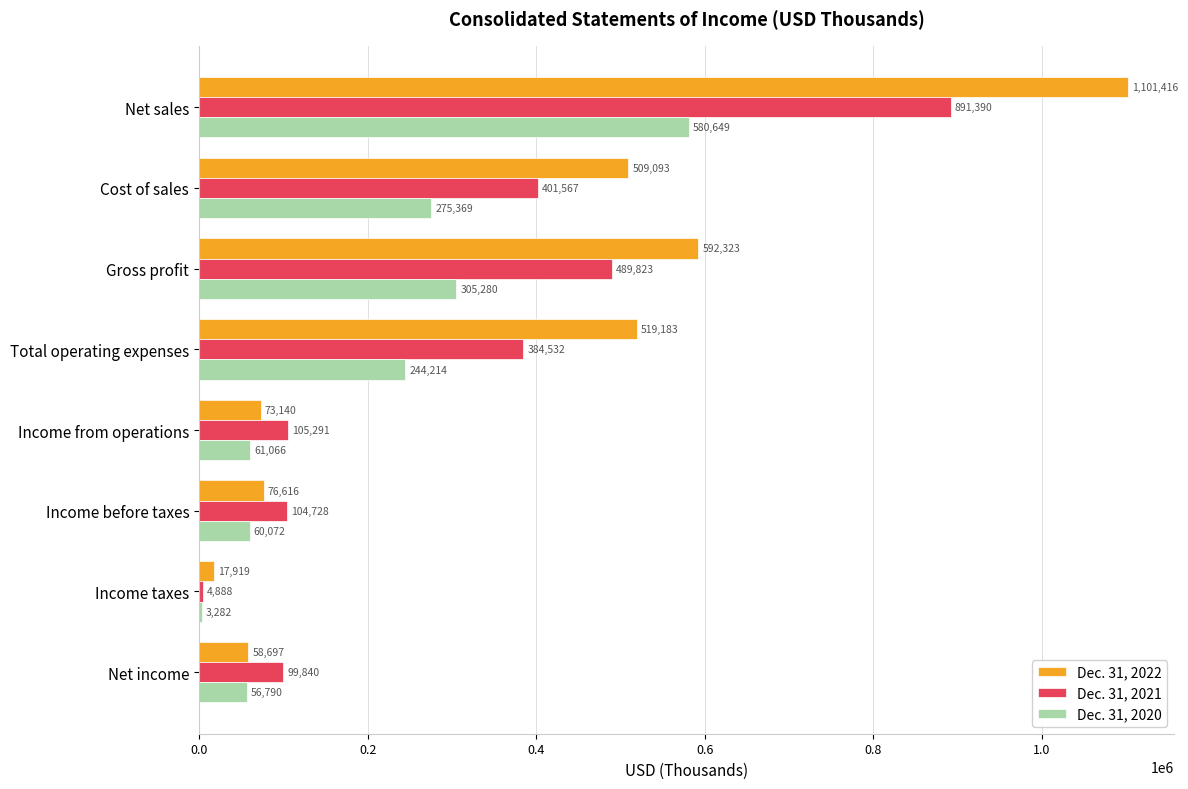

At which category does the chart reach its peak across all series?

Net sales